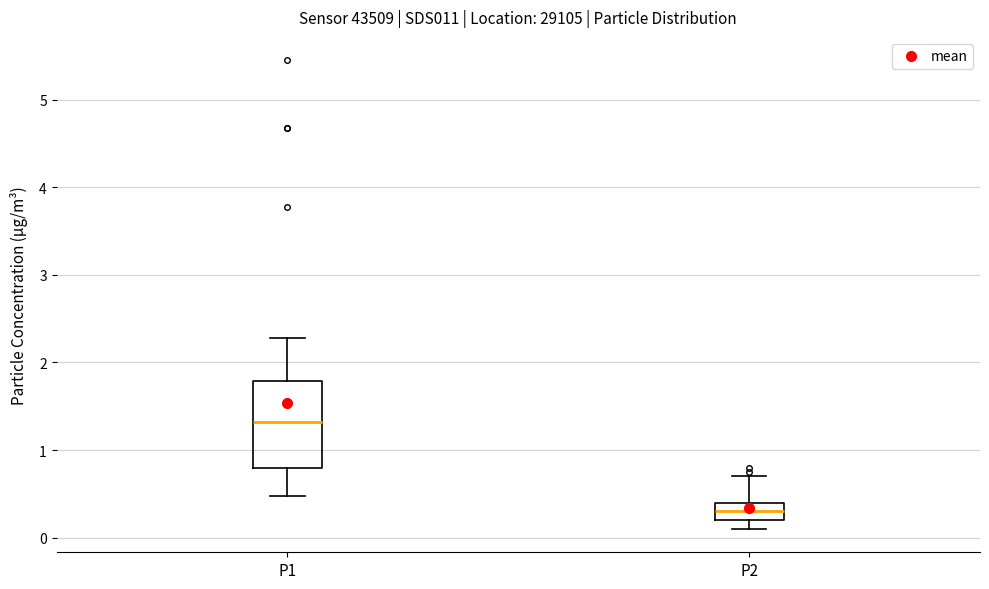

Which box has the lowest median line?

P2